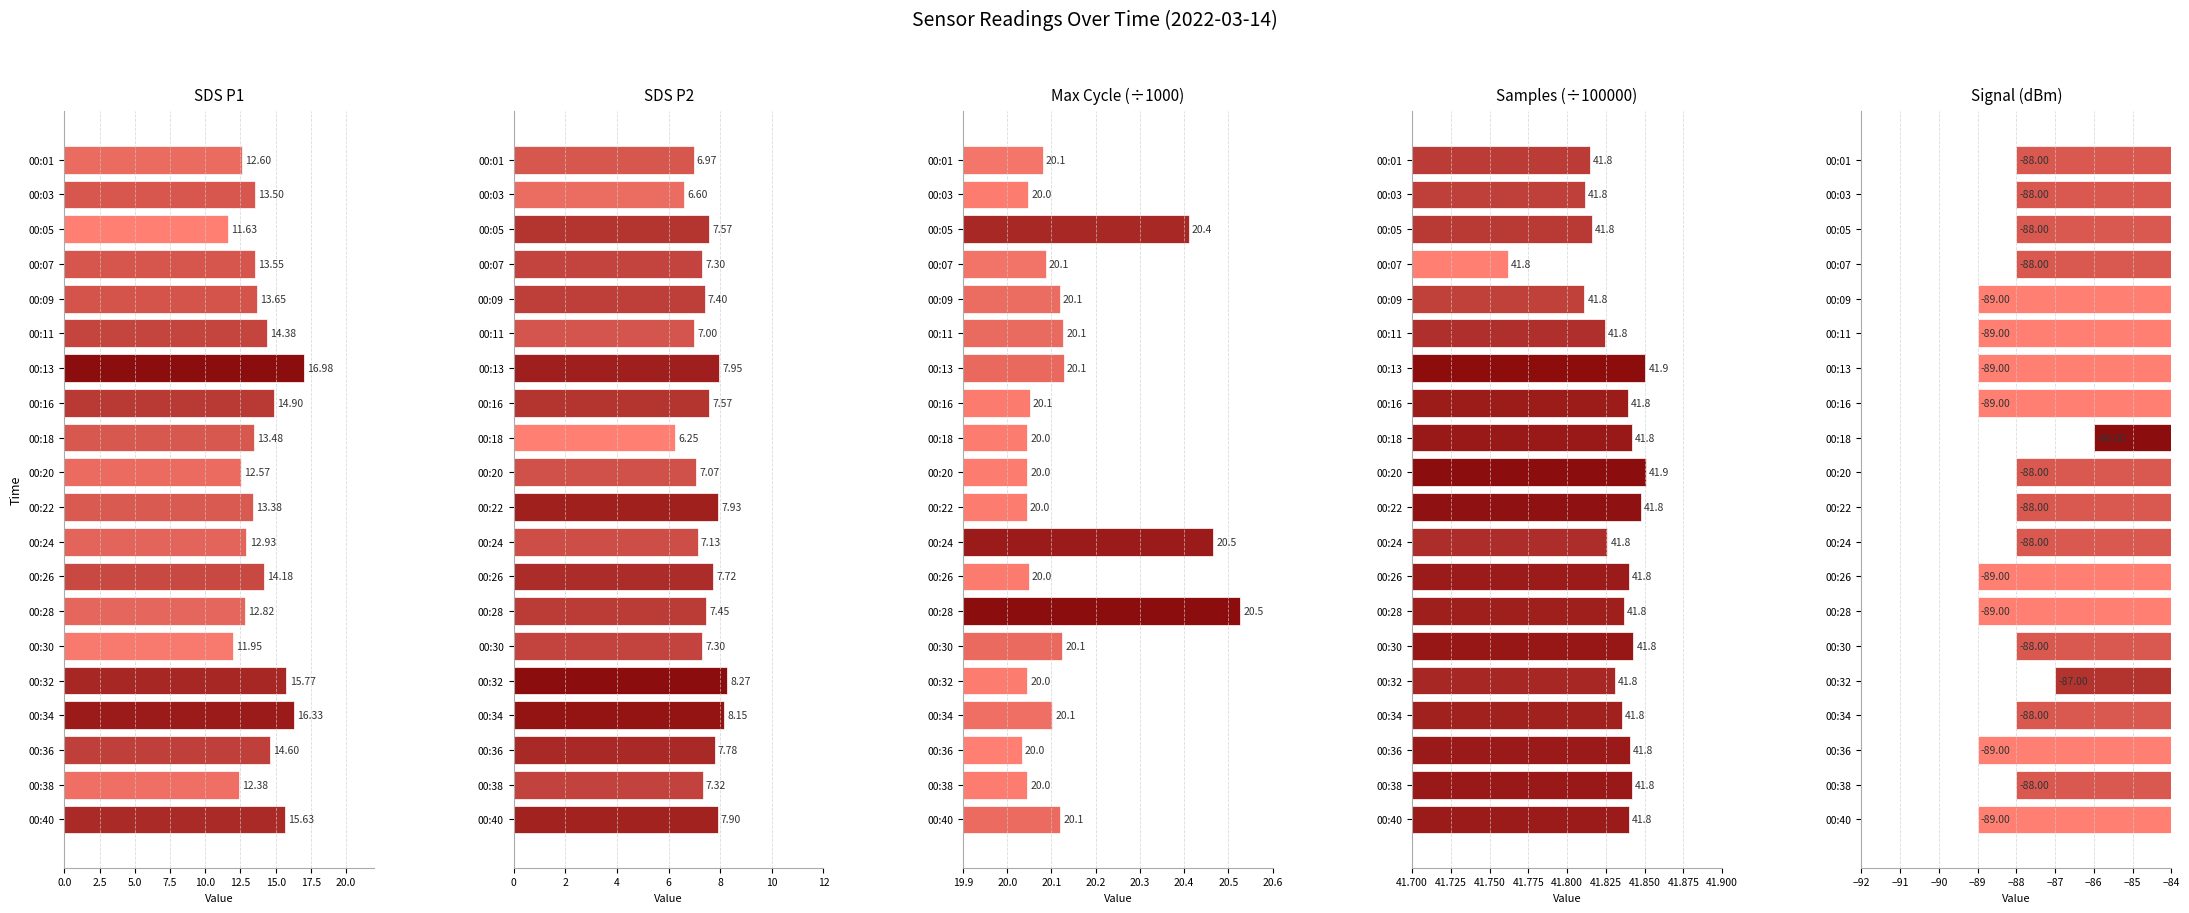

List the series in order of their peak value, lowest first.

Signal (dBm), SDS P2, SDS P1, Max Cycle (÷1000), Samples (÷100000)